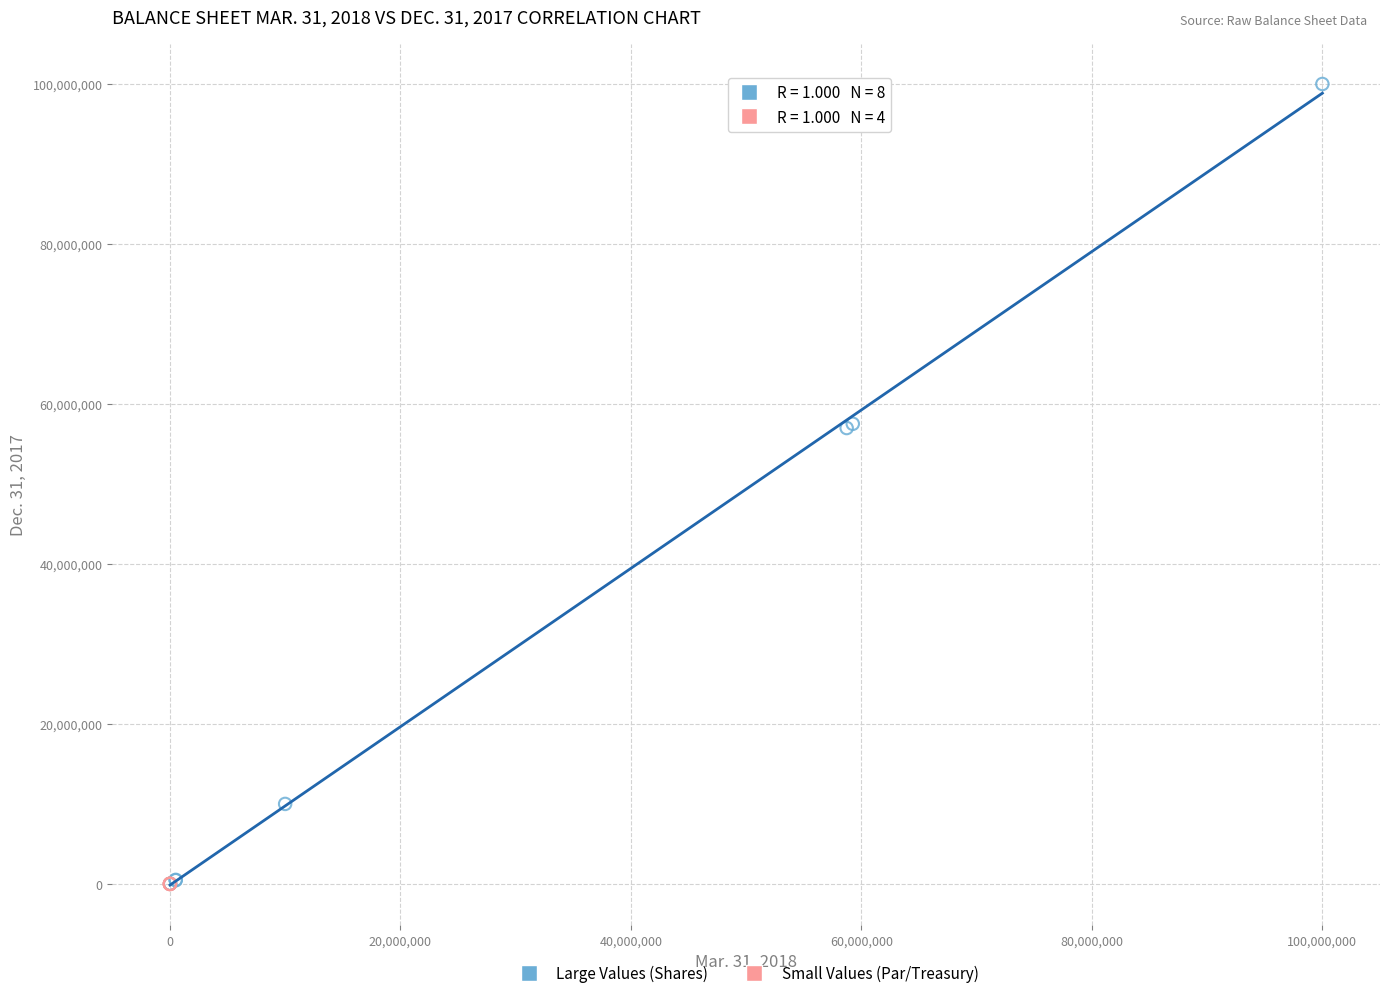

Which series has the largest Y range (max minus min)?

Large Values (Shares)